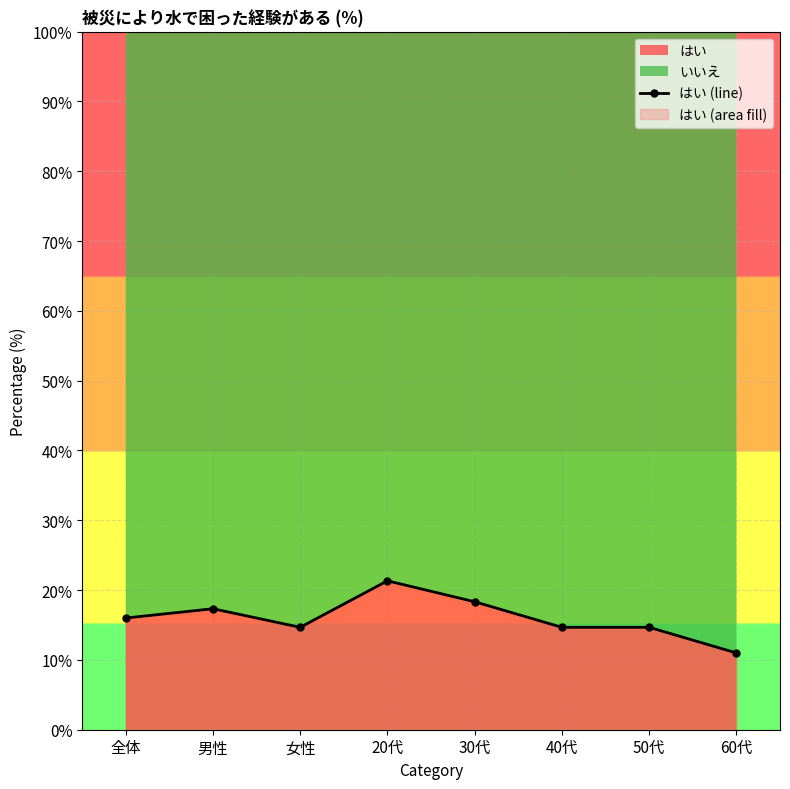

The value at 20代 is 33.9. True or false?

False